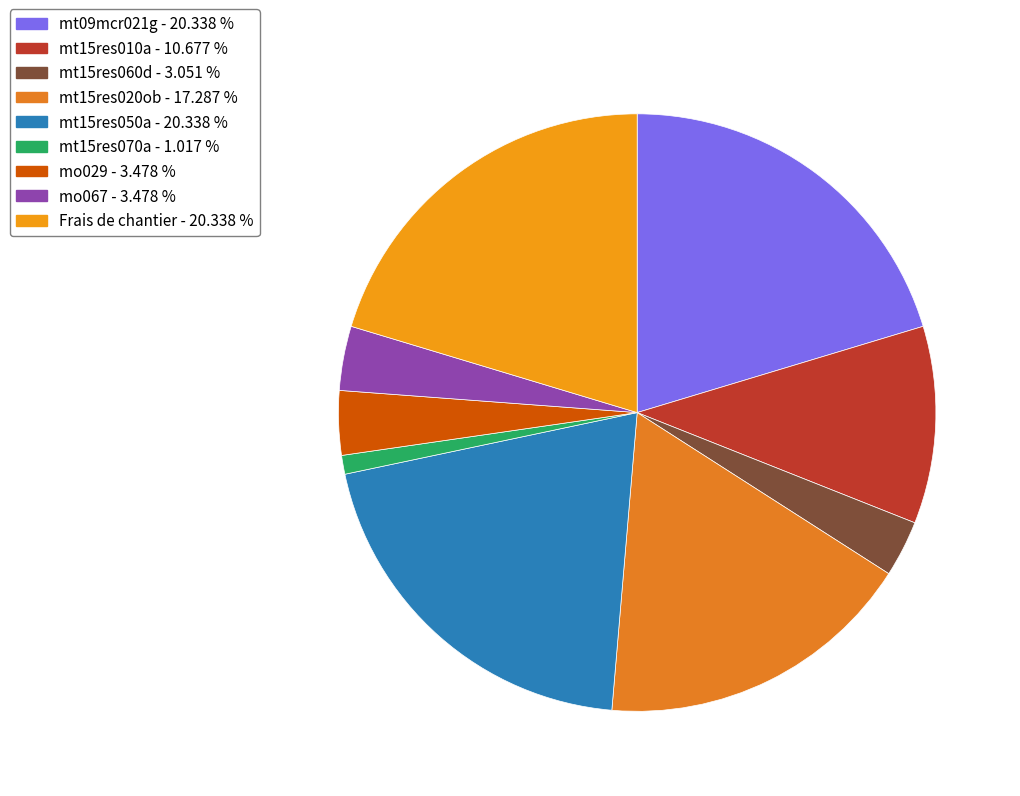

To the nearest percent, what is the difference between the largest and smallest slice percentages?

19%